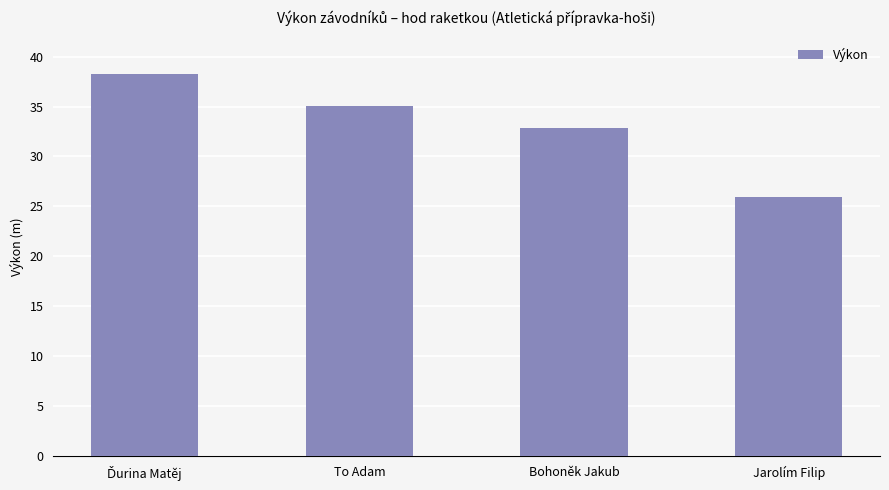

At which label is the value closest to 32?

Bohoněk Jakub